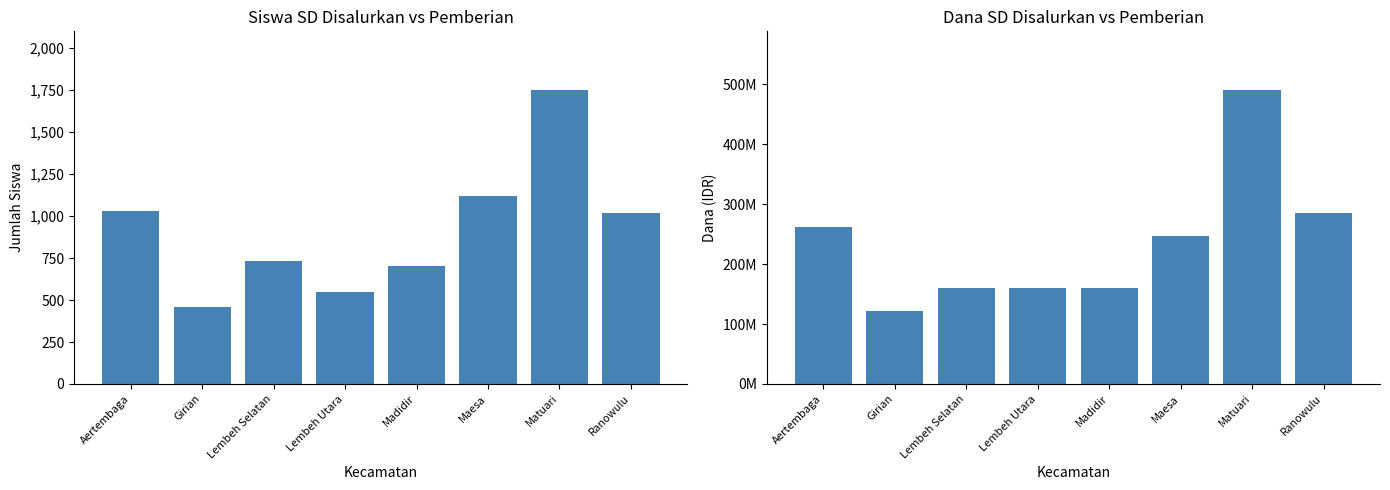

What is the difference between the second highest and second lowest values in the Siswa Disalurkan series?

569